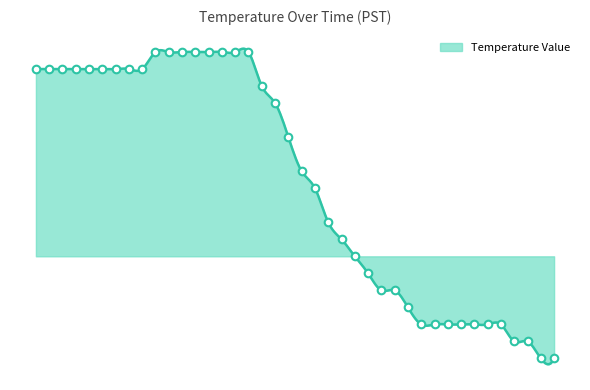

Approximately how many times larger is the value at 2 compared to 4?

1.0